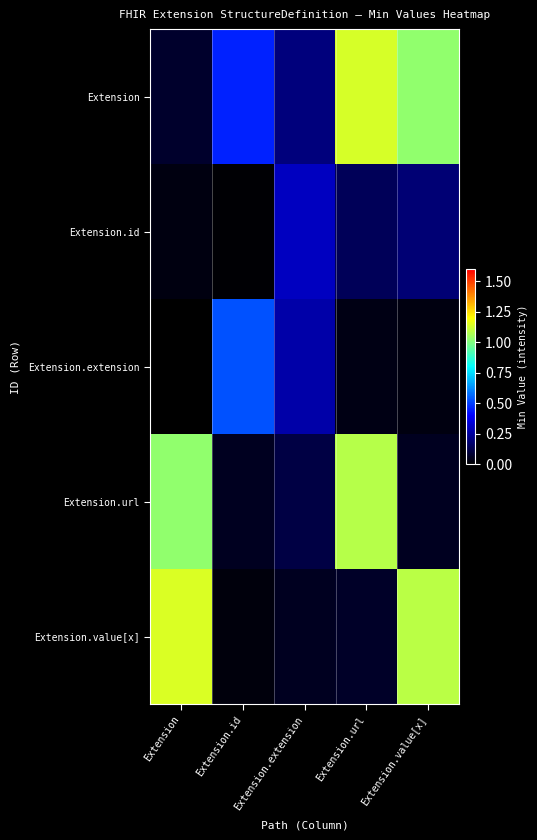

At how many categories does at least one series exceed 0?

5